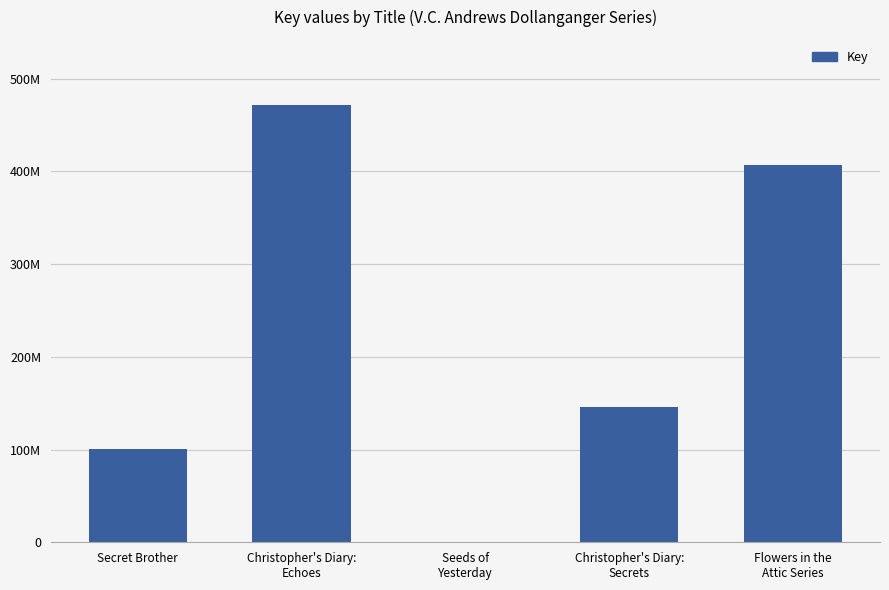

Reading left to right, transcribe all the data shown in this chart.

100275511	471004851	693	146014893	406683949